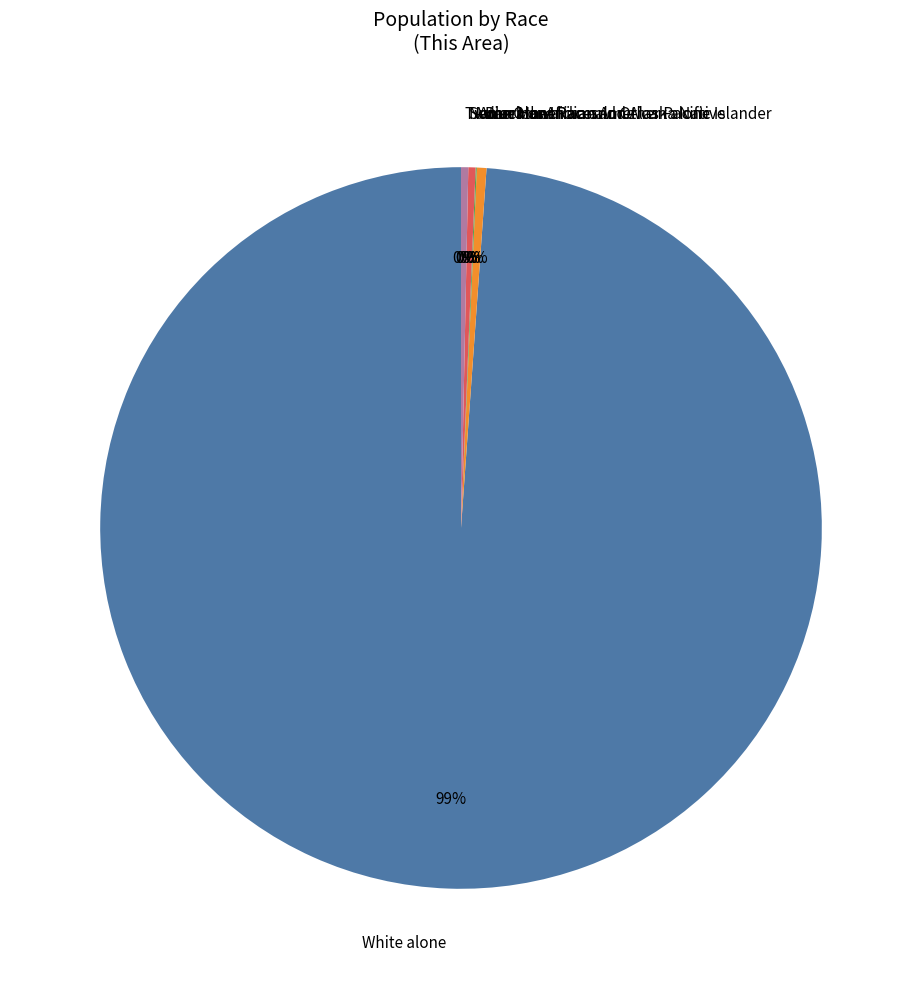

Which category accounts for the majority?

White alone